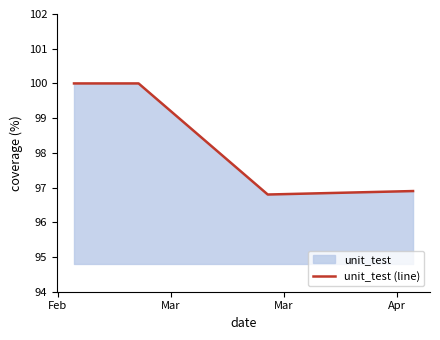

What is the minimum value shown in the chart?

96.8